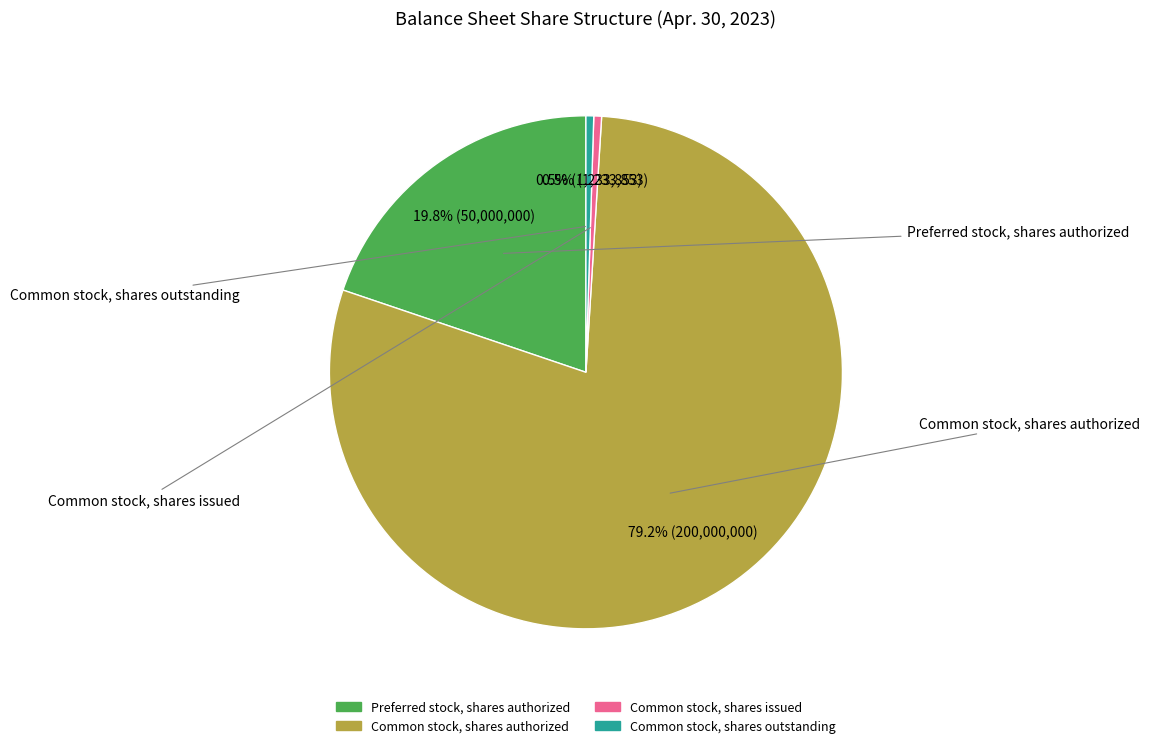

Combined, what portion of the pie is Preferred stock, shares authorized and Common stock, shares issued?

20.3%